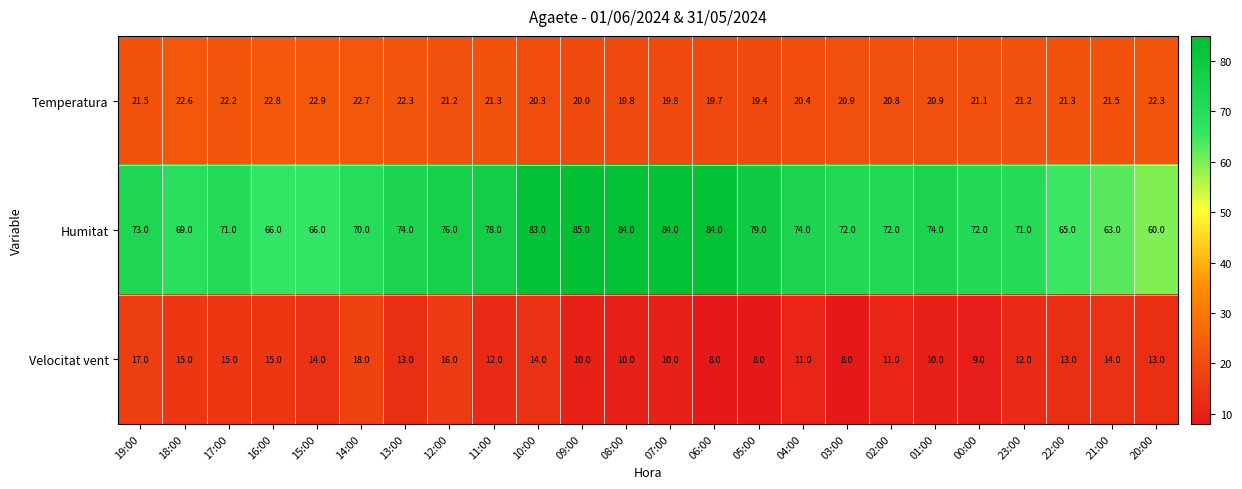

The value of Velocitat vent at 11:00 is 12.0. True or false?

True